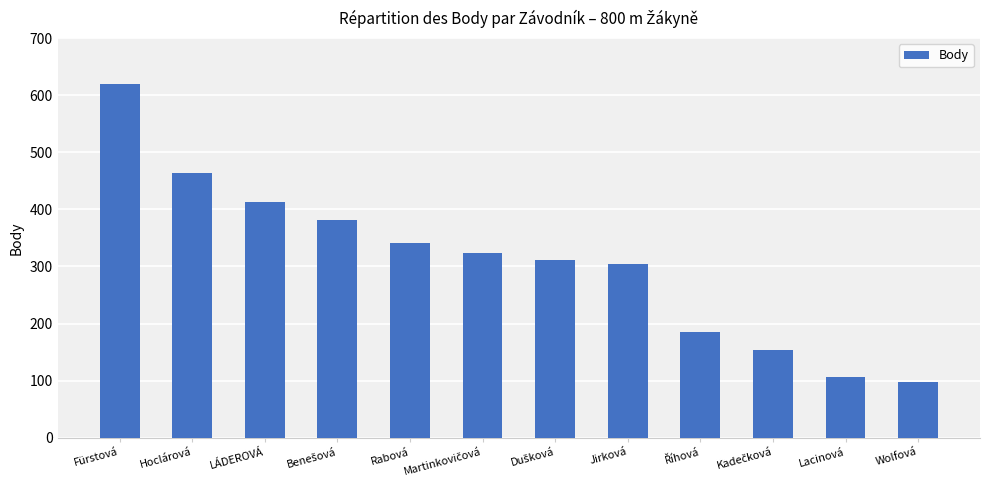

Is it true that the value at Rabová is 478?

False